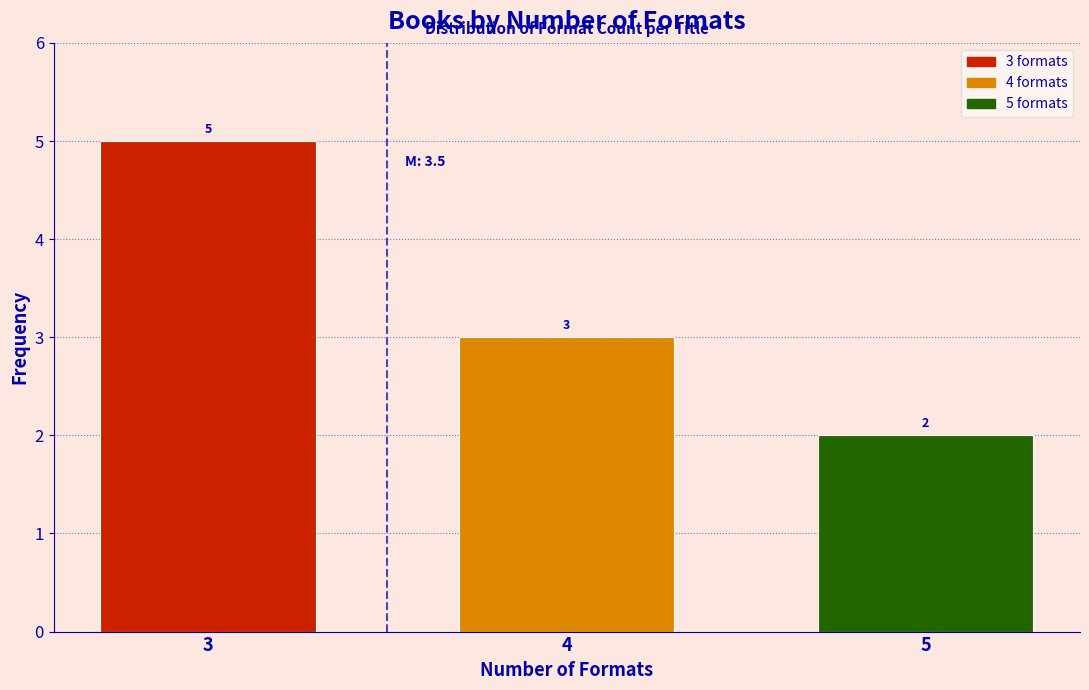

Reading right to left, extract all data points from this chart.

5=2	4=3	3=5